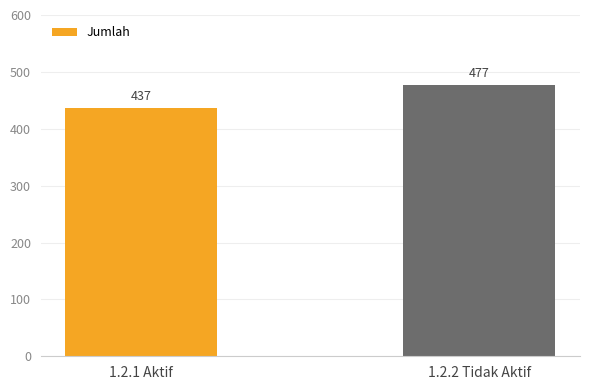

Which category has the lowest value across all series?

1.2.1 Aktif